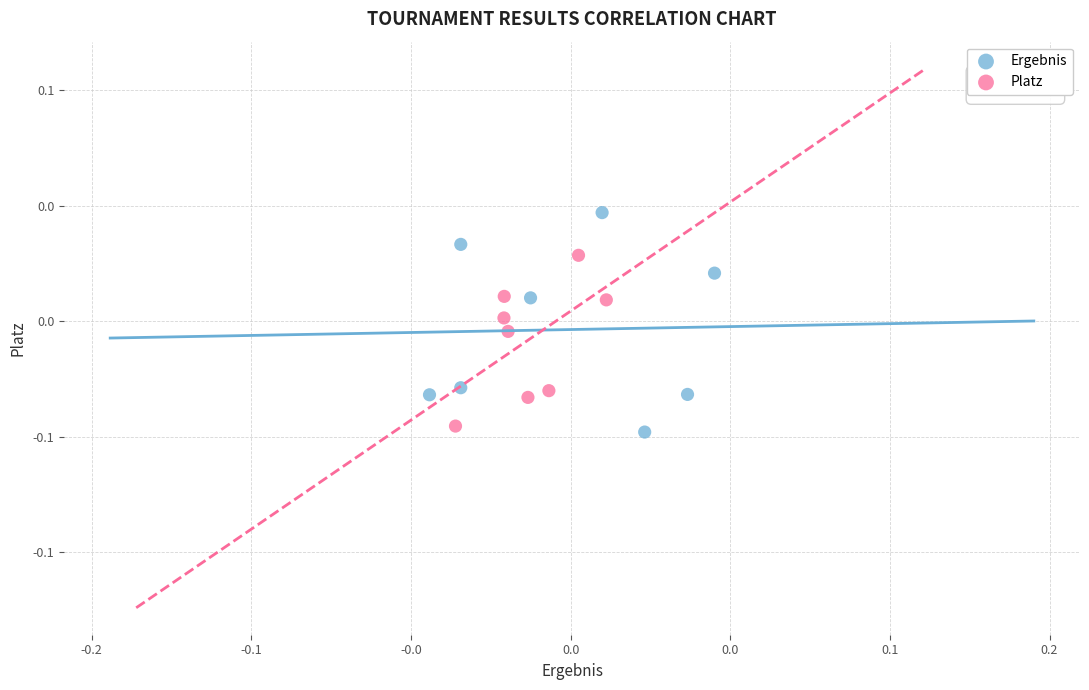

Which series contains the lowest Y value?

Ergebnis